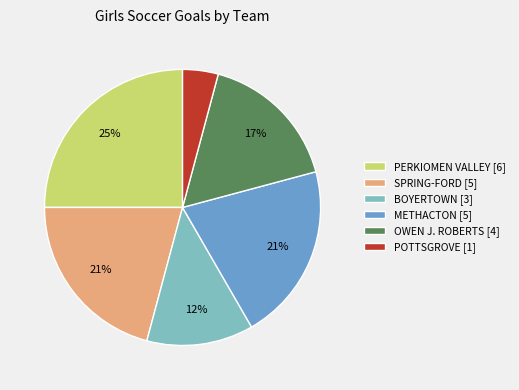

Do POTTSGROVE [1] and BOYERTOWN [3] together represent more than half of the pie?

No